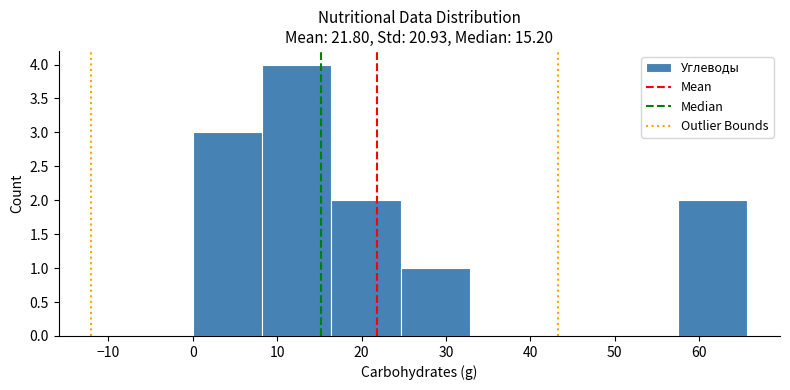

Reading left to right, transcribe this chart: for each bar, give the range it covers on the x-axis and its height. Neither the bar edges nor the heights are printed on the chart, so give them approximately, as read against the axes.

0 to 8: 3
8 to 16: 4
16 to 25: 2
25 to 33: 1
33 to 41: 0
41 to 49: 0
49 to 57: 0
57 to 66: 2